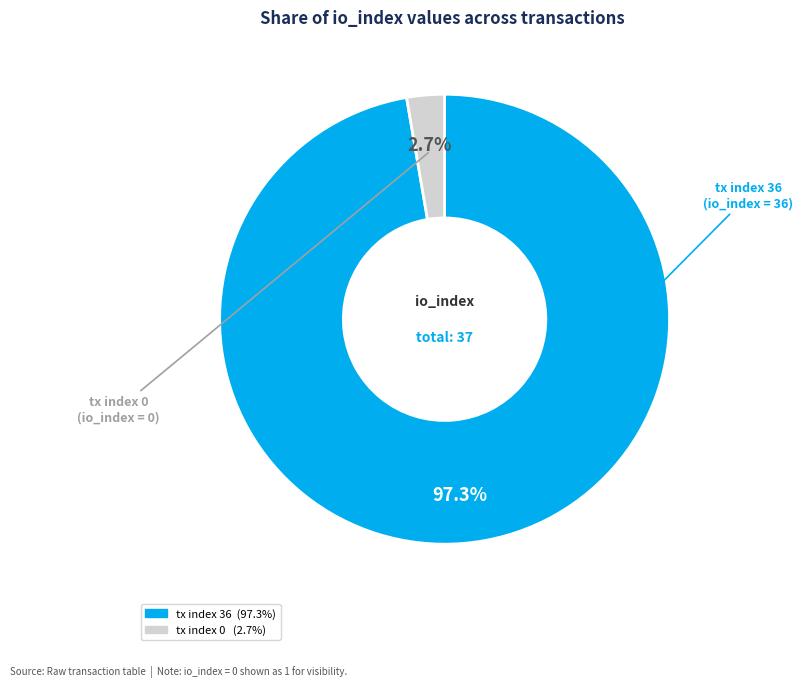

Combined, what portion of the pie is tx index 36 and tx index 0?

100.0%